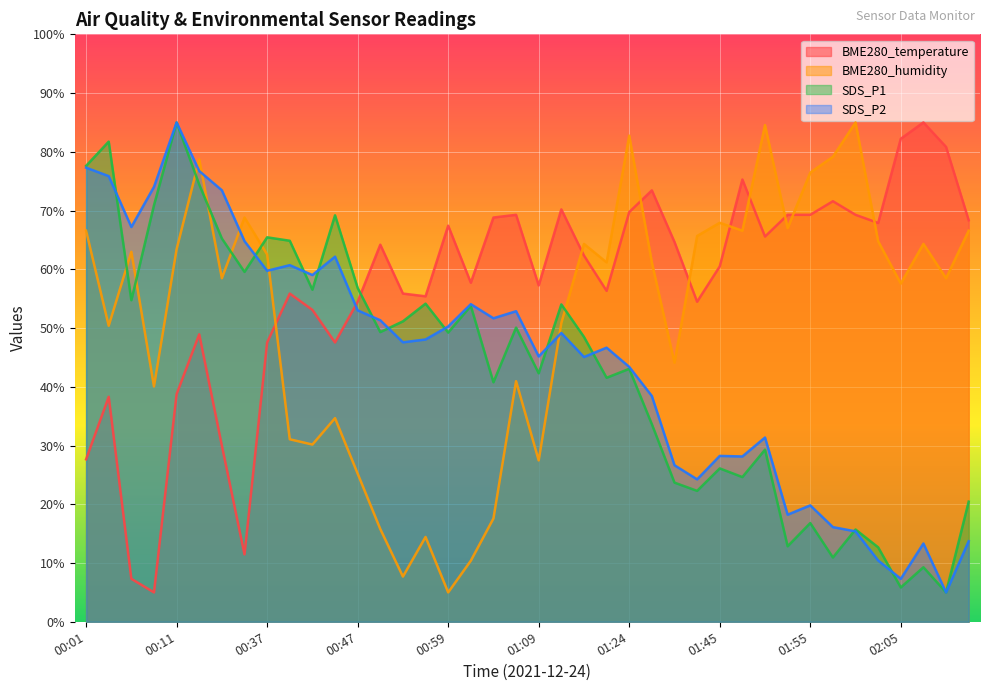

What position from the left is 01:43?

28